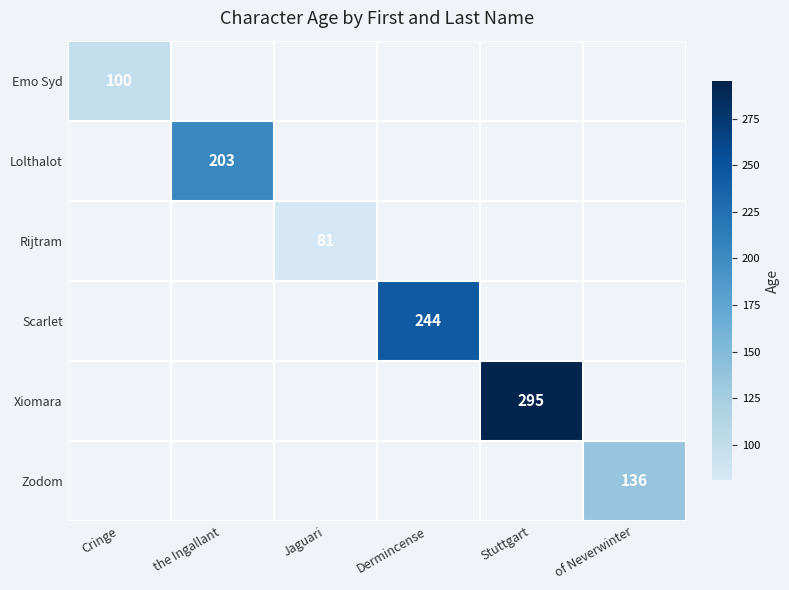

At which category does the chart reach its peak across all series?

Stuttgart